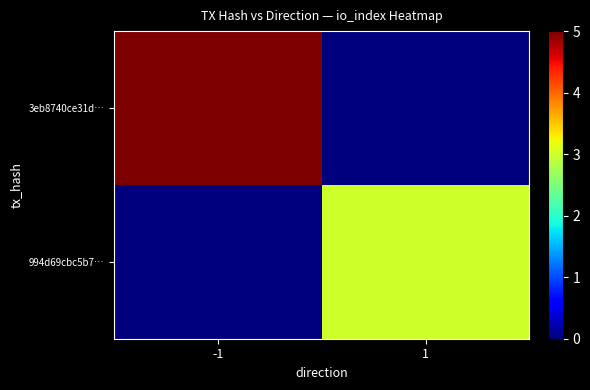

Reading left to right, what are all the values shown in this chart?

3eb8740ce31d…: -1=5	1=0
994d69cbc5b7…: -1=0	1=3